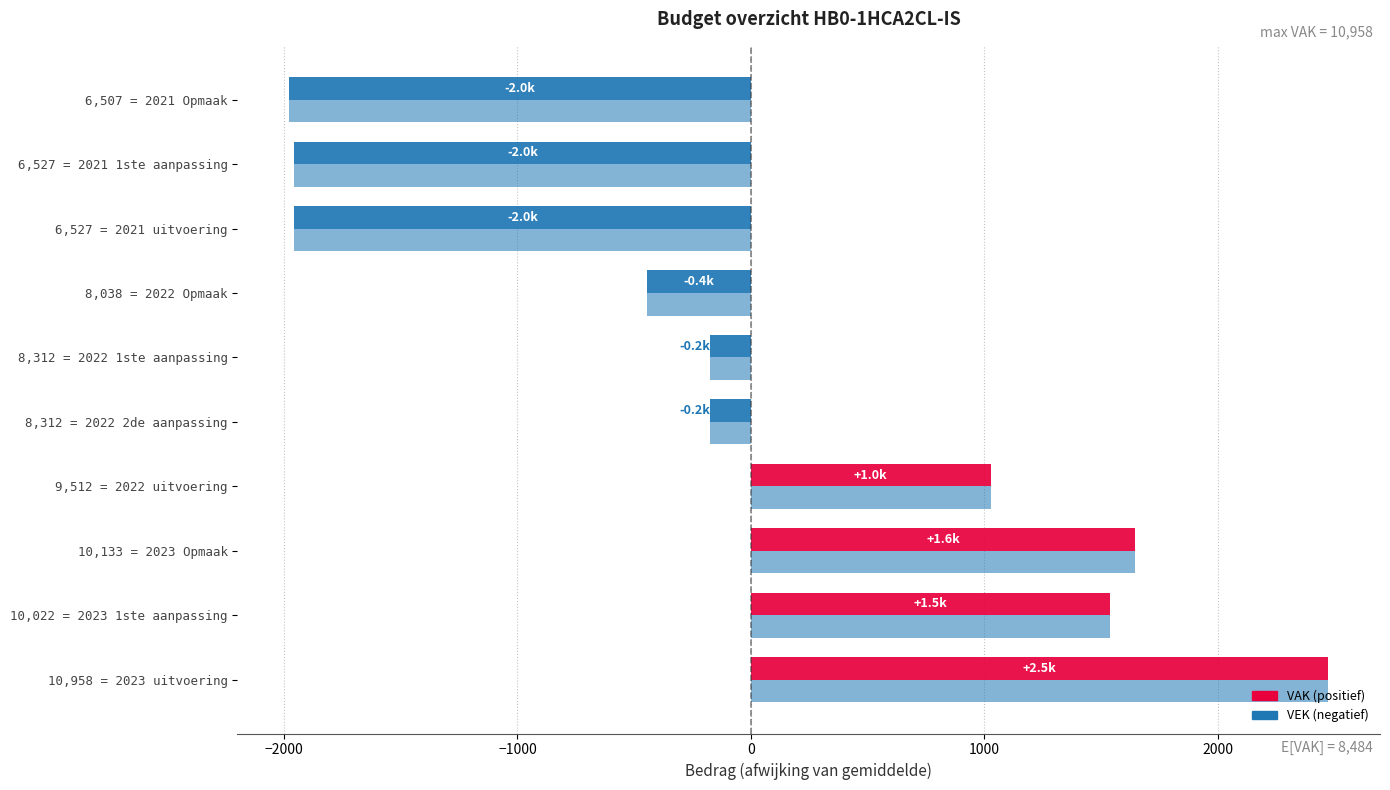

Count the number of categories in the chart.

10